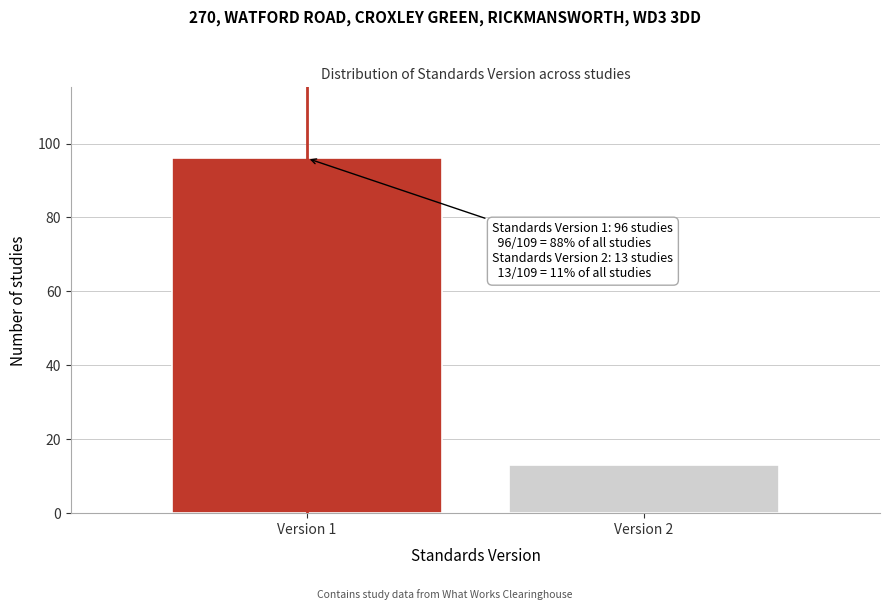

Reading right to left, list all the values displayed in this chart.

13	96